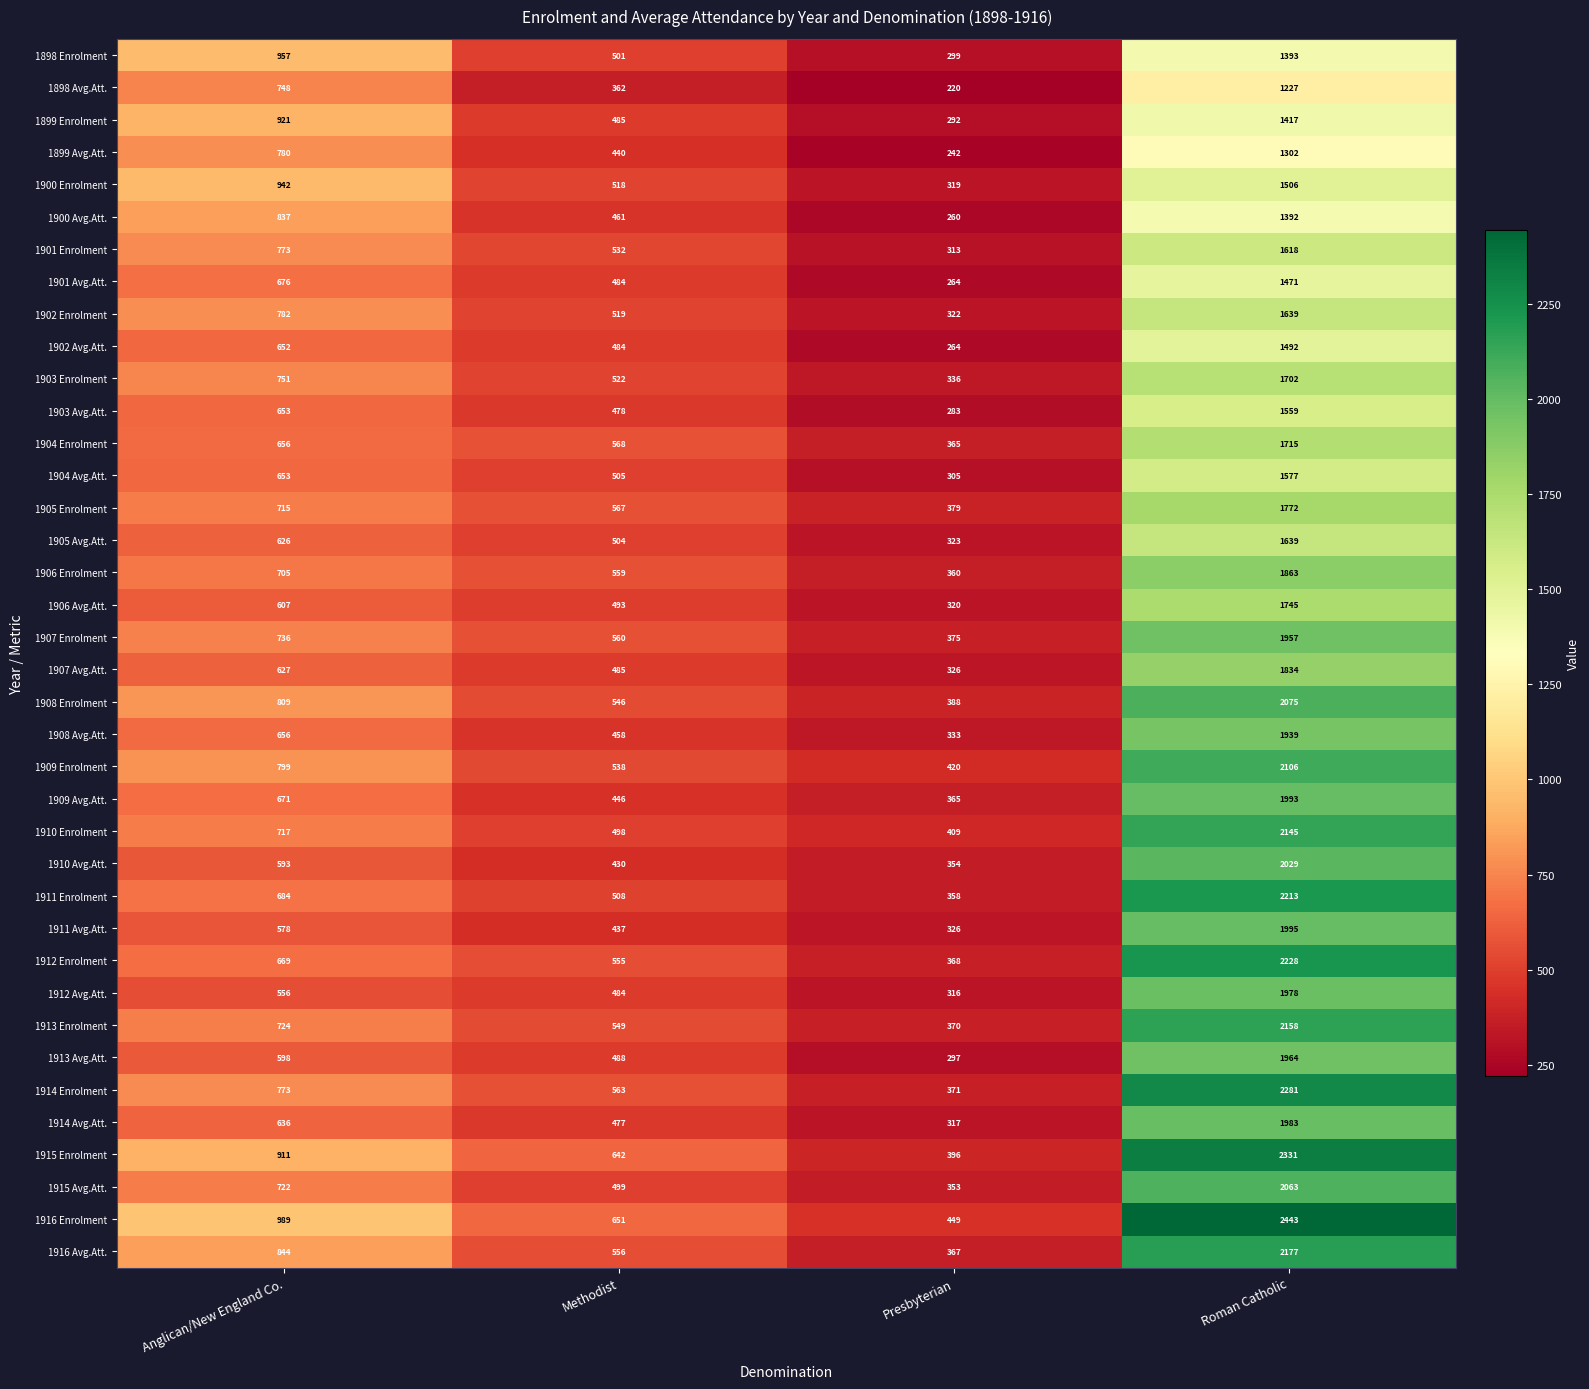

Which series has the largest total across all categories?

1916 Enrolment